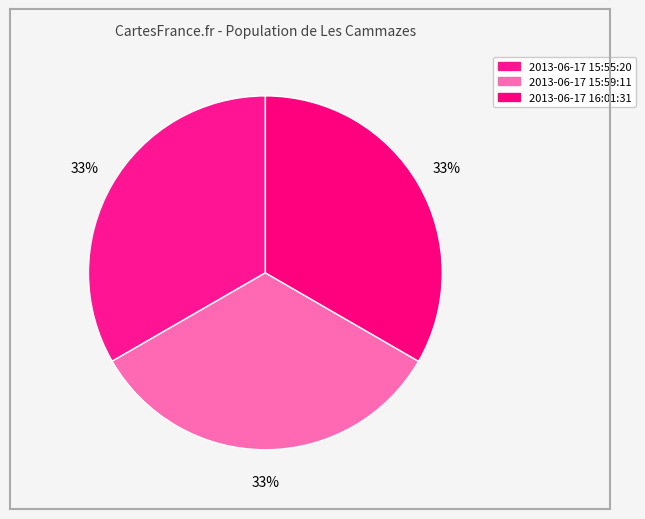

Which slice is the largest?

2013-06-17 16:01:31